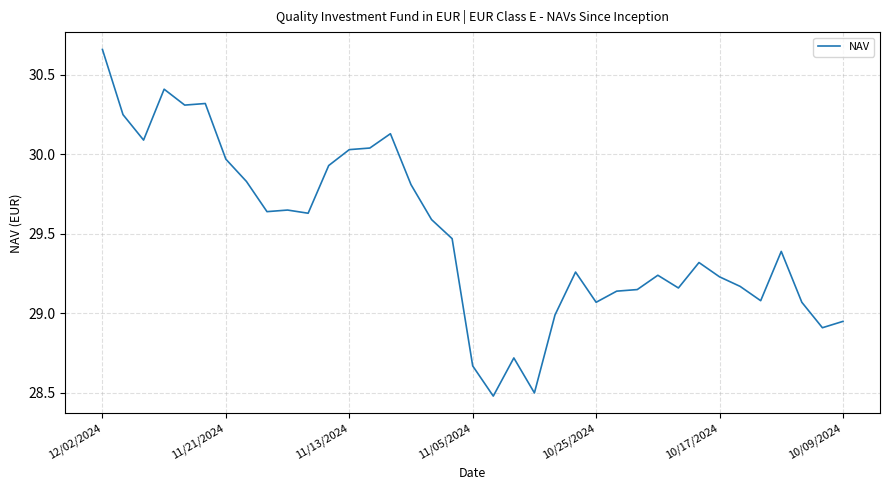

What is the difference between the maximum and minimum values?

2.2